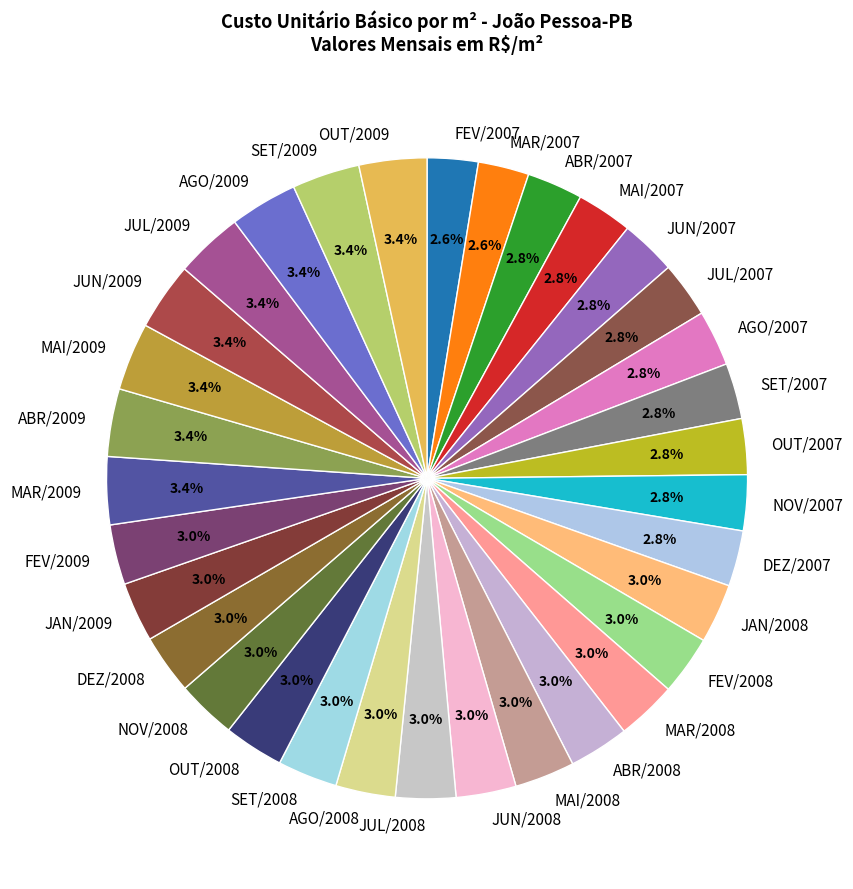

What is the ratio of the value at MAI/2008 to the value at NOV/2008?

1.0